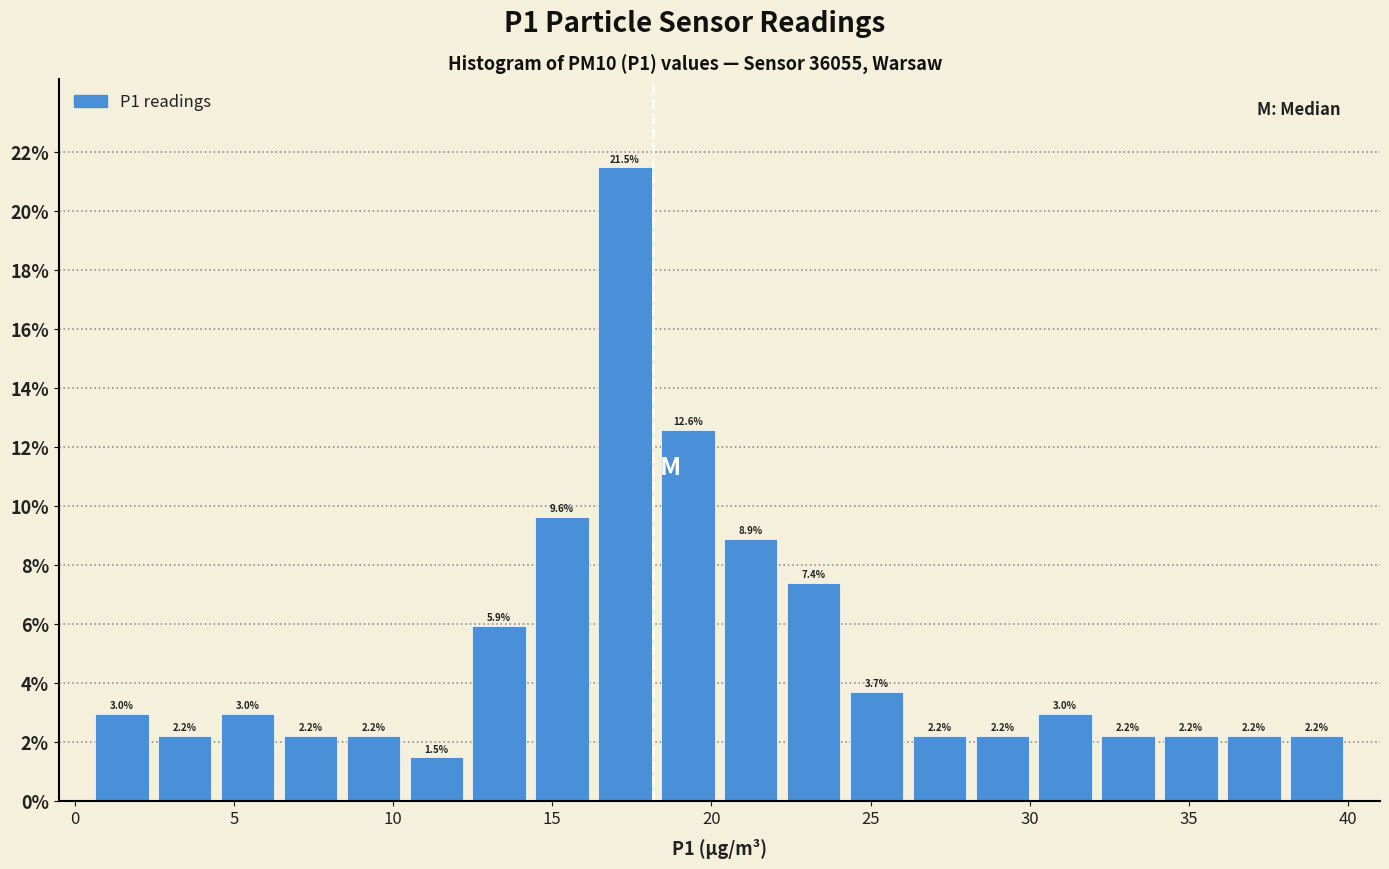

Around what value on the x-axis is the tallest bar? Give the approximate position of its centre, as read against the axis.

17.5